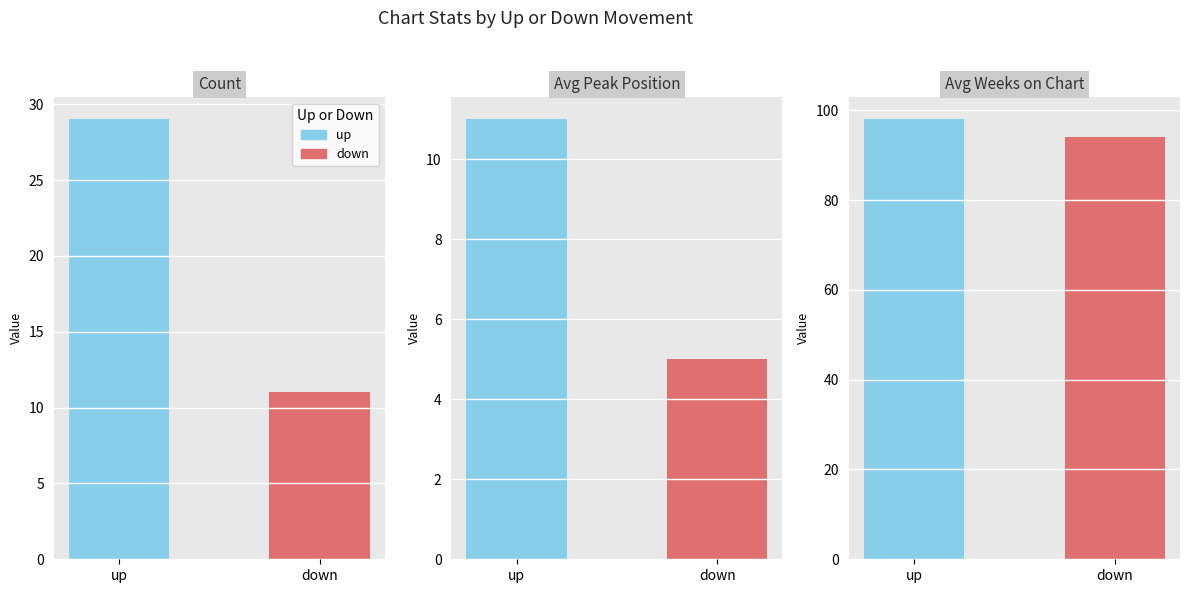

Count the Avg Peak Position values in the range 5 to 11.

2